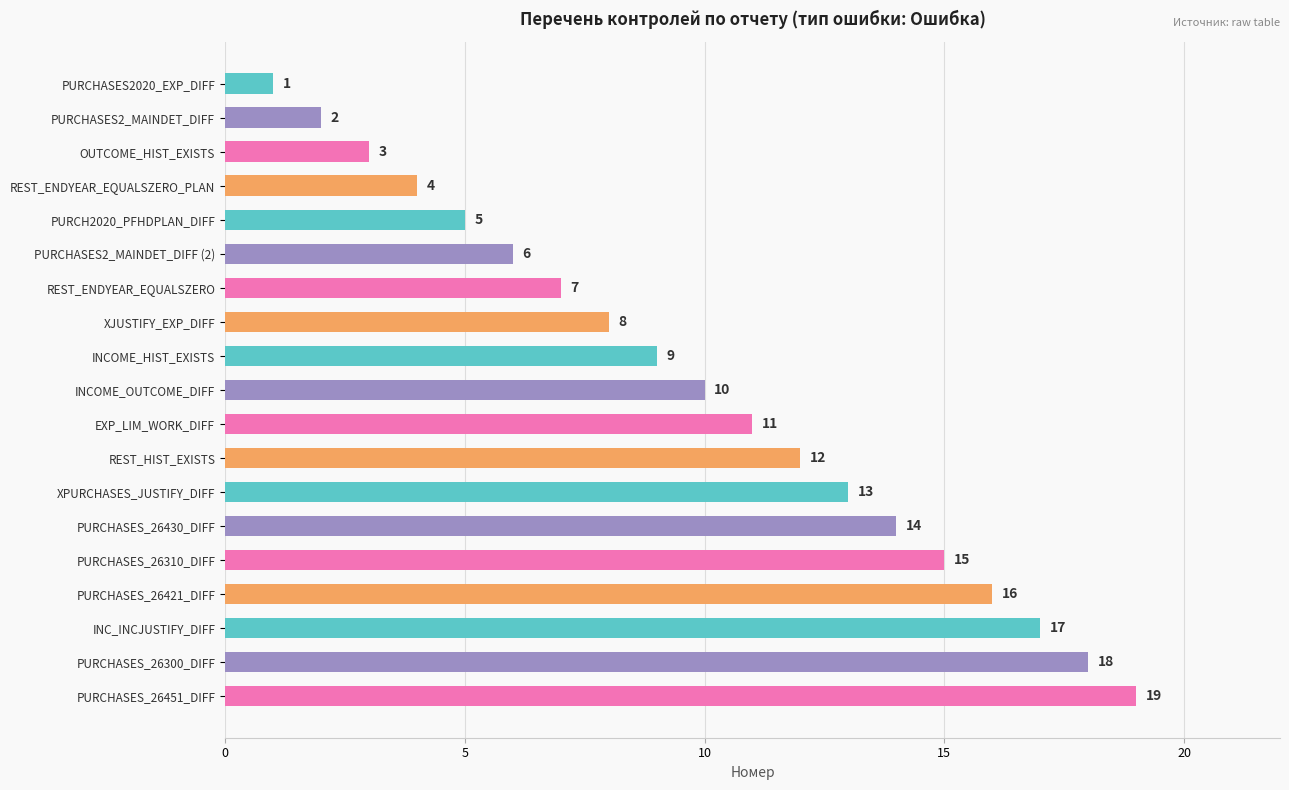

What is the label of the 19th bar from the top?

PURCHASES_26451_DIFF